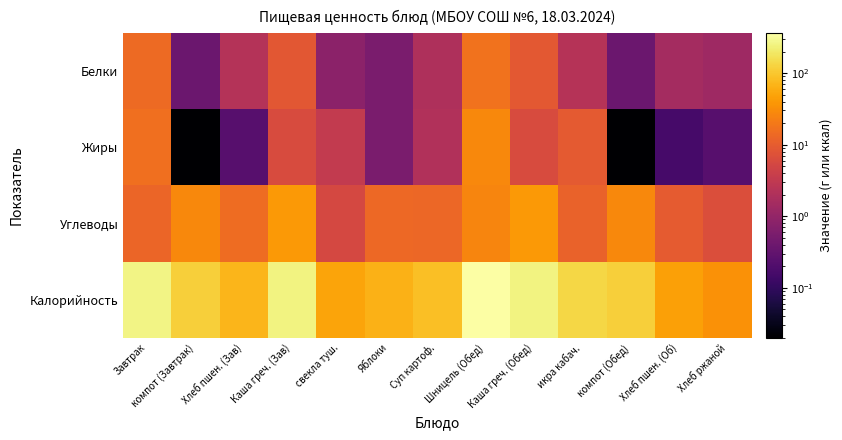

Reading left to right, list all the values displayed in this chart.

Белки: Завтрак=14.3	компот (Завтрак)=0.4	Хлеб пшен. (Зав)=2.3	Каша греч. (Зав)=8.8	свекла туш.=0.8	Яблоки=0.6	Суп картоф.=1.9	Шницель (Обед)=17.0	Каша греч. (Обед)=8.8	икра кабач.=2.3	компот (Обед)=0.4	Хлеб пшен. (Об)=1.5	Хлеб ржаной=1.3
Жиры: Завтрак=16.1	компот (Завтрак)=0.0	Хлеб пшен. (Зав)=0.2	Каша греч. (Зав)=6.1	свекла туш.=3.3	Яблоки=0.6	Суп картоф.=2.1	Шницель (Обед)=28.7	Каша греч. (Обед)=6.1	икра кабач.=9.5	компот (Обед)=0.0	Хлеб пшен. (Об)=0.2	Хлеб ржаной=0.2
Углеводы: Завтрак=12.8	компот (Завтрак)=28.6	Хлеб пшен. (Зав)=14.8	Каша греч. (Зав)=39.6	свекла туш.=5.4	Яблоки=13.7	Суп картоф.=13.3	Шницель (Обед)=26.6	Каша греч. (Обед)=39.8	икра кабач.=11.9	компот (Обед)=28.6	Хлеб пшен. (Об)=9.8	Хлеб ржаной=6.7
Калорийность: Завтрак=255.4	компот (Завтрак)=117.5	Хлеб пшен. (Зав)=70.5	Каша греч. (Зав)=247.3	свекла туш.=49.5	Яблоки=65.6	Суп картоф.=86.0	Шницель (Обед)=360.0	Каша греч. (Обед)=249.0	икра кабач.=137.6	компот (Обед)=117.5	Хлеб пшен. (Об)=47.0	Хлеб ржаной=34.8